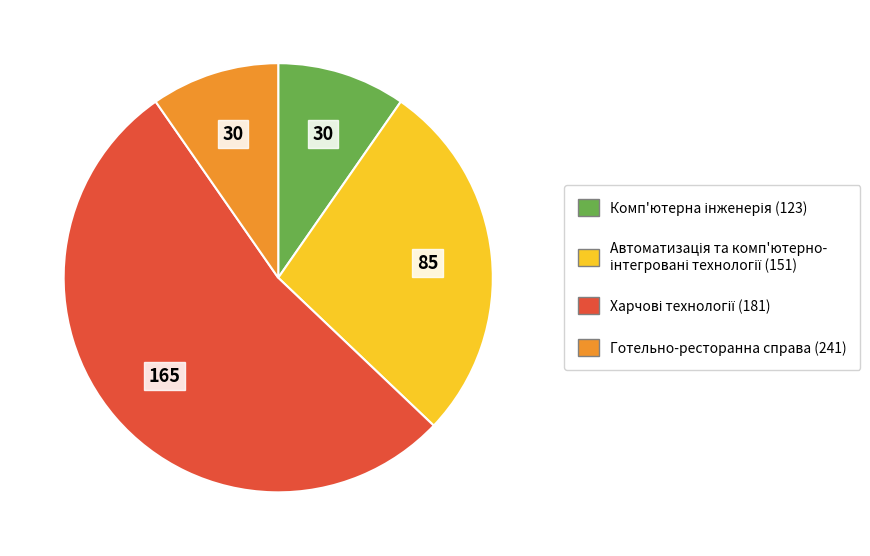

The Готельно-ресторанна справа (241) slice represents 19% of the pie. True or false?

False